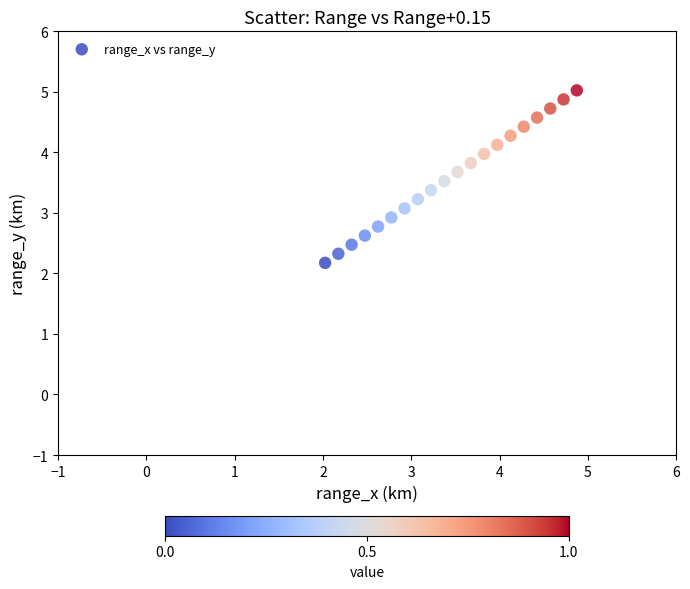

What is the range of X values (max minus min)?

2.9